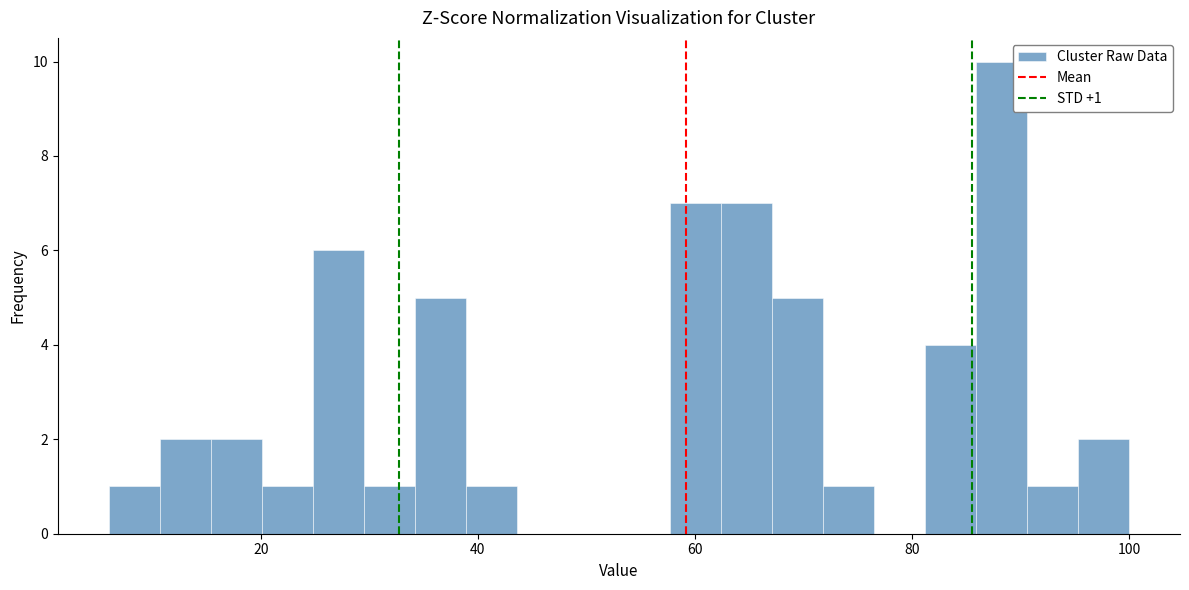

Read against the x-axis, roughly where is the centre of the tallest bar?

88